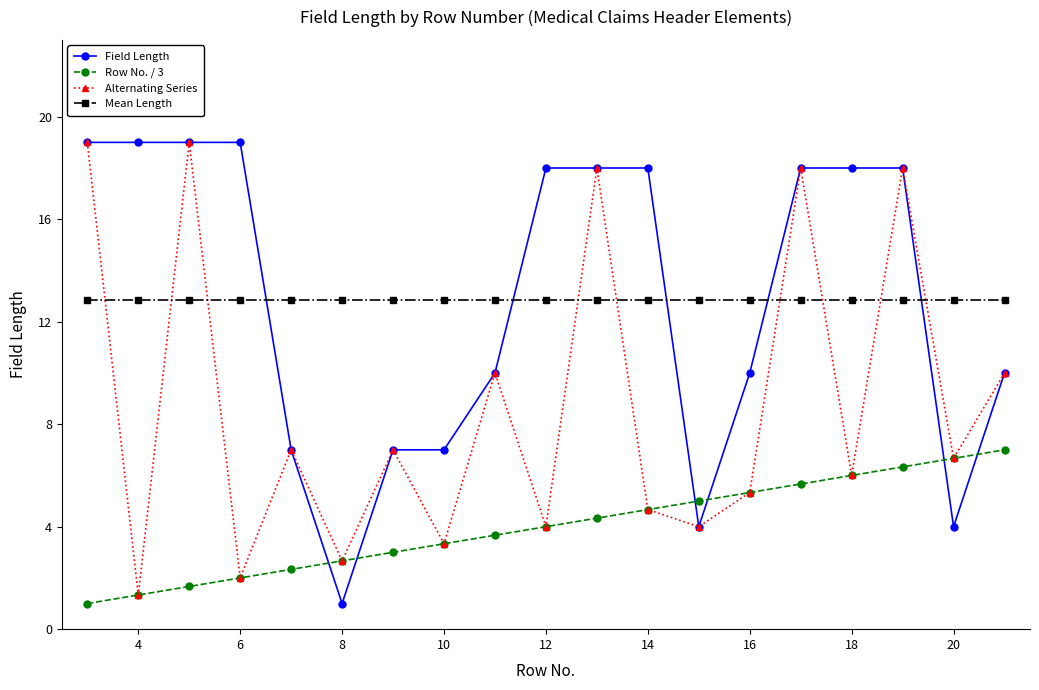

At how many categories does at least one series exceed 11?

19